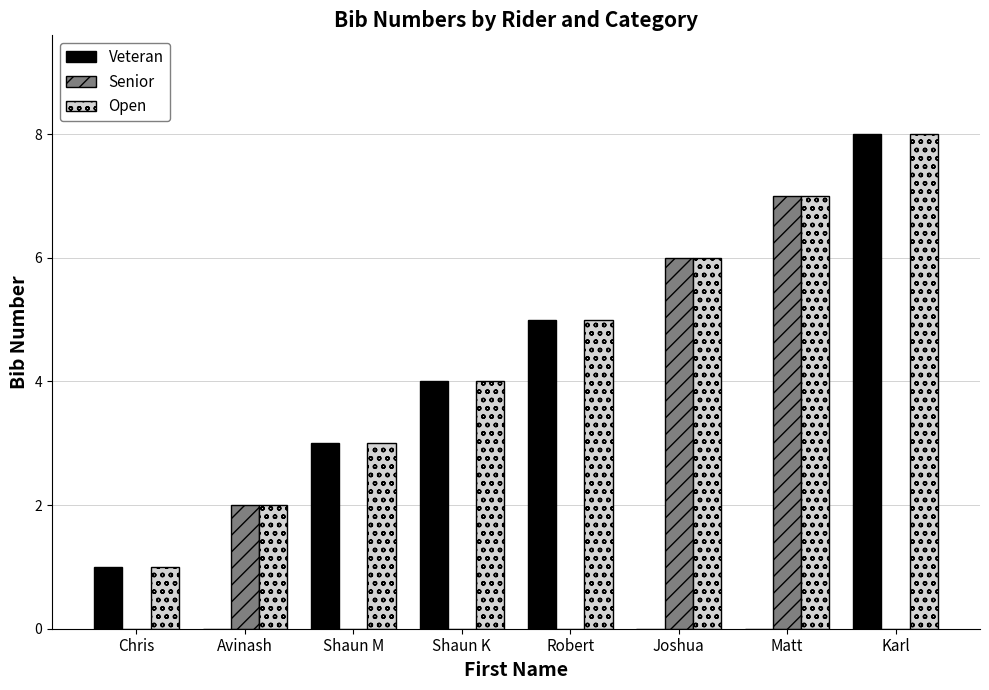

What is the average value of the Veteran series?

3